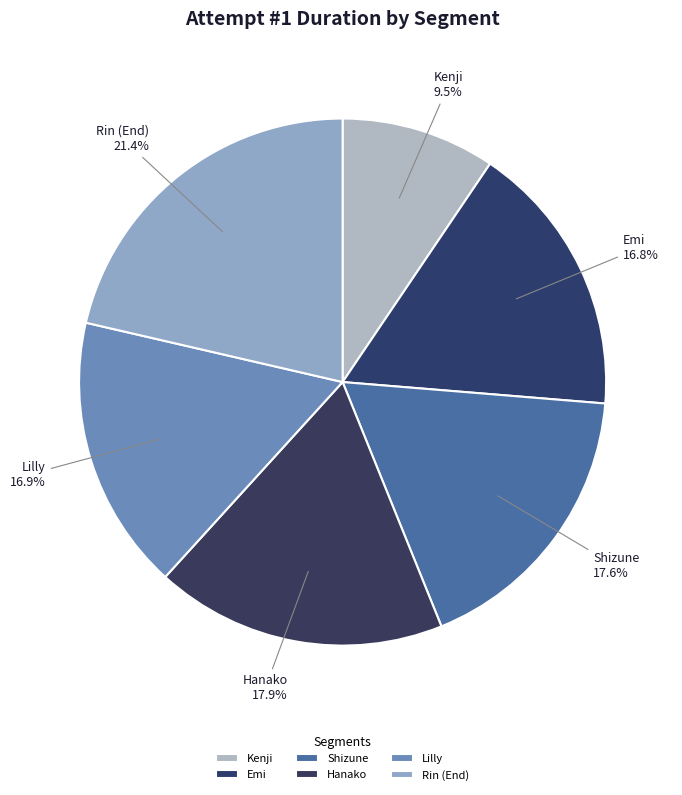

Do Lilly and Kenji together represent more than half of the pie?

No